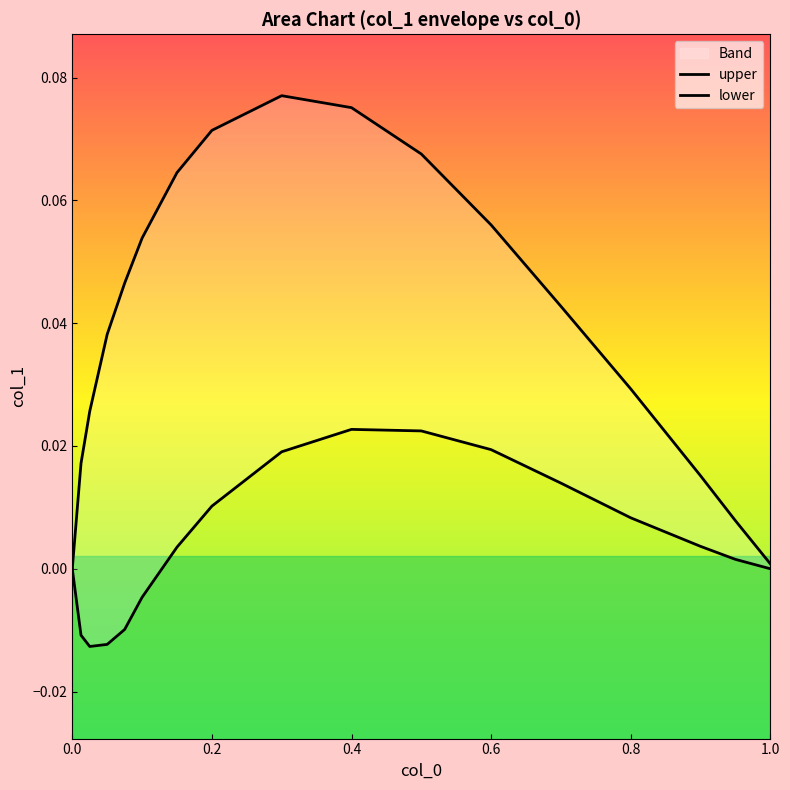

Reading right to left, transcribe all the data shown in this chart.

upper: 0.0	0.0	0.0	0.0	0.0	0.1	0.1	0.1	0.1	0.1	0.1	0.1	0.0	0.0	0.0	0.0	0.0
lower: 0.0	0.0	0.0	0.0	0.0	0.0	0.0	0.0	0.0	0.0	0.0	-0.0	-0.0	-0.0	-0.0	-0.0	0.0